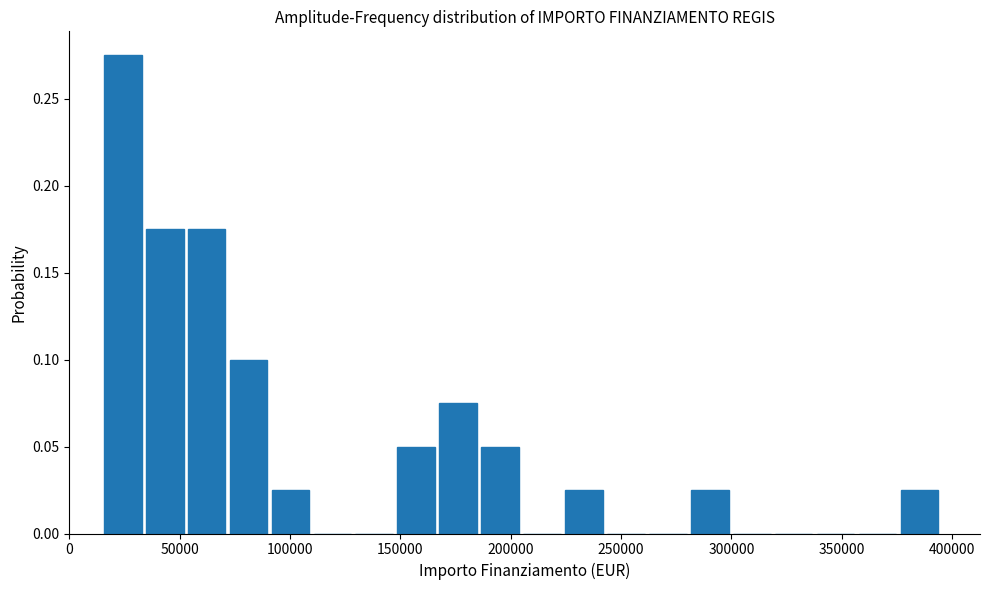

Read against the x-axis, roughly where is the centre of the tallest bar?

25000